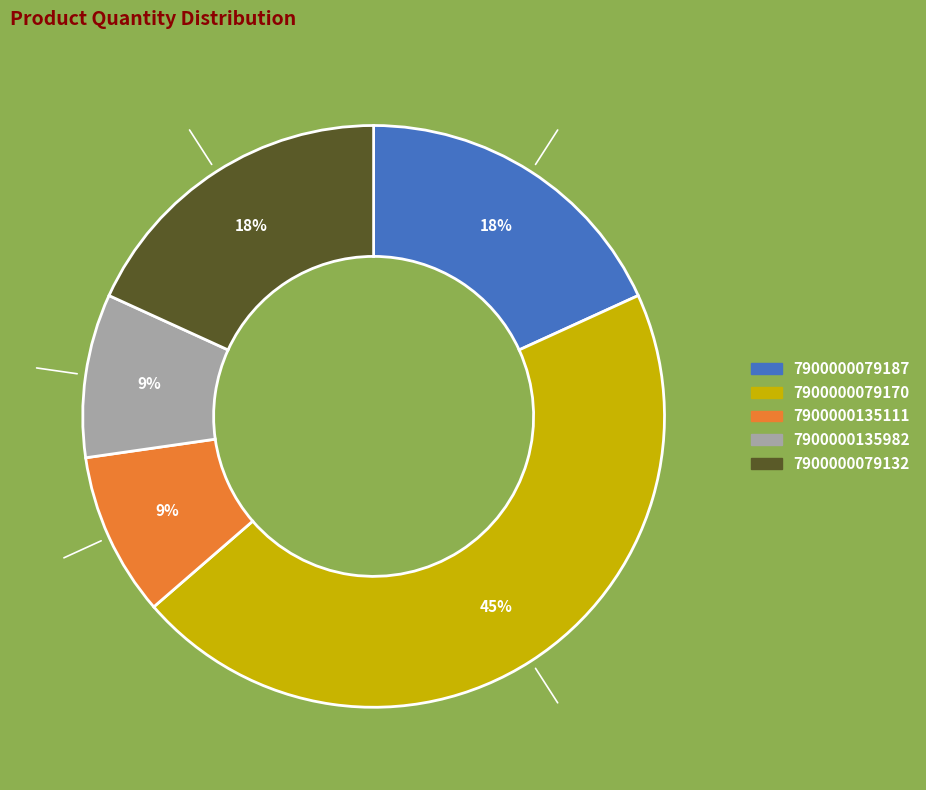

True or false: 7900000135111 accounts for 19% of the total.

False